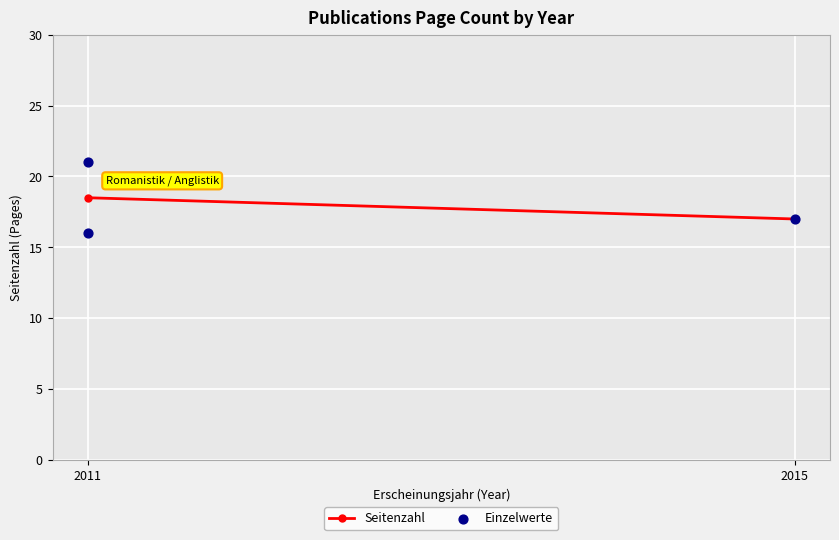

What Y value in the scatter plot is closest to 18?

17